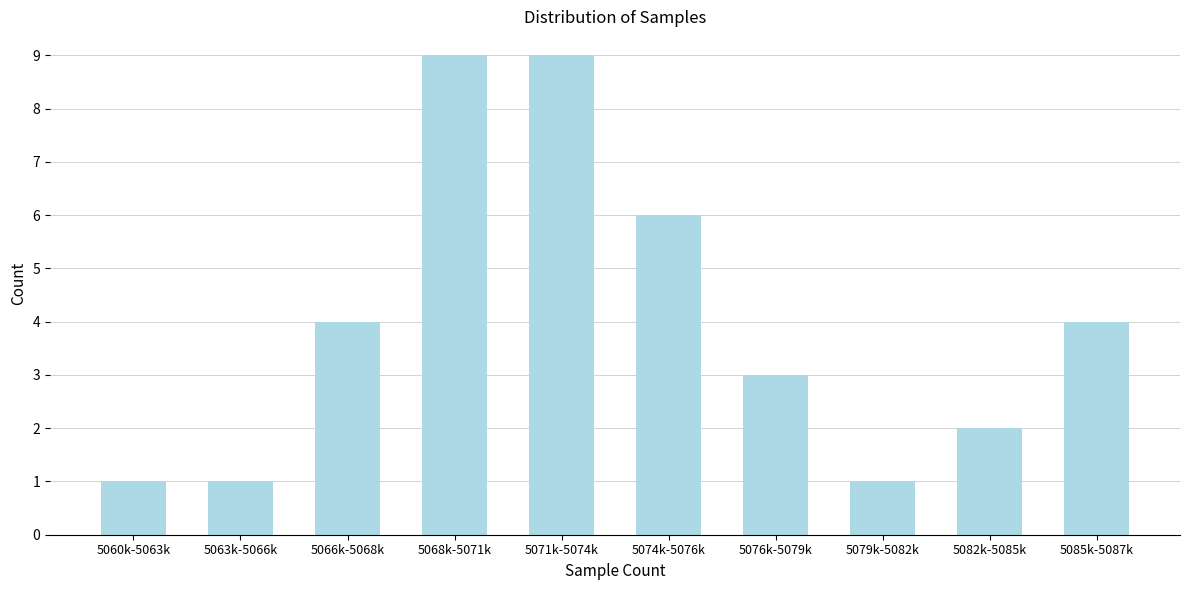

Reading left to right, list all the values displayed in this chart.

5060k-5063k=1	5063k-5066k=1	5066k-5068k=4	5068k-5071k=9	5071k-5074k=9	5074k-5076k=6	5076k-5079k=3	5079k-5082k=1	5082k-5085k=2	5085k-5087k=4